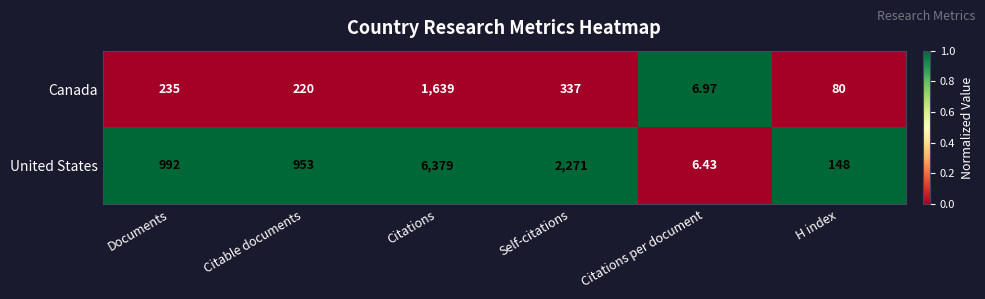

How many values in the Canada series are below 235?

3